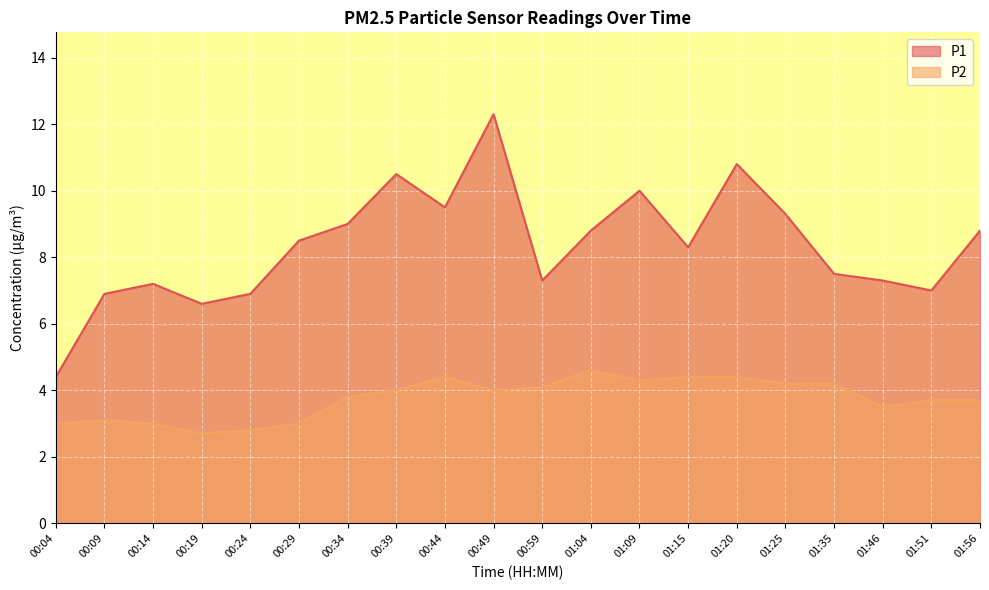

At which label does P2 first exceed 4?

00:44